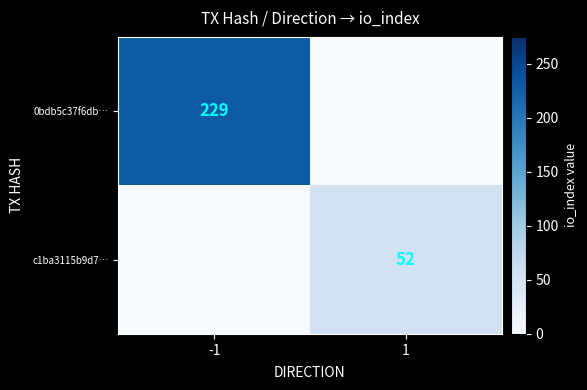

The c1ba3115b9d7… series shows 52 at 1. True or false?

True